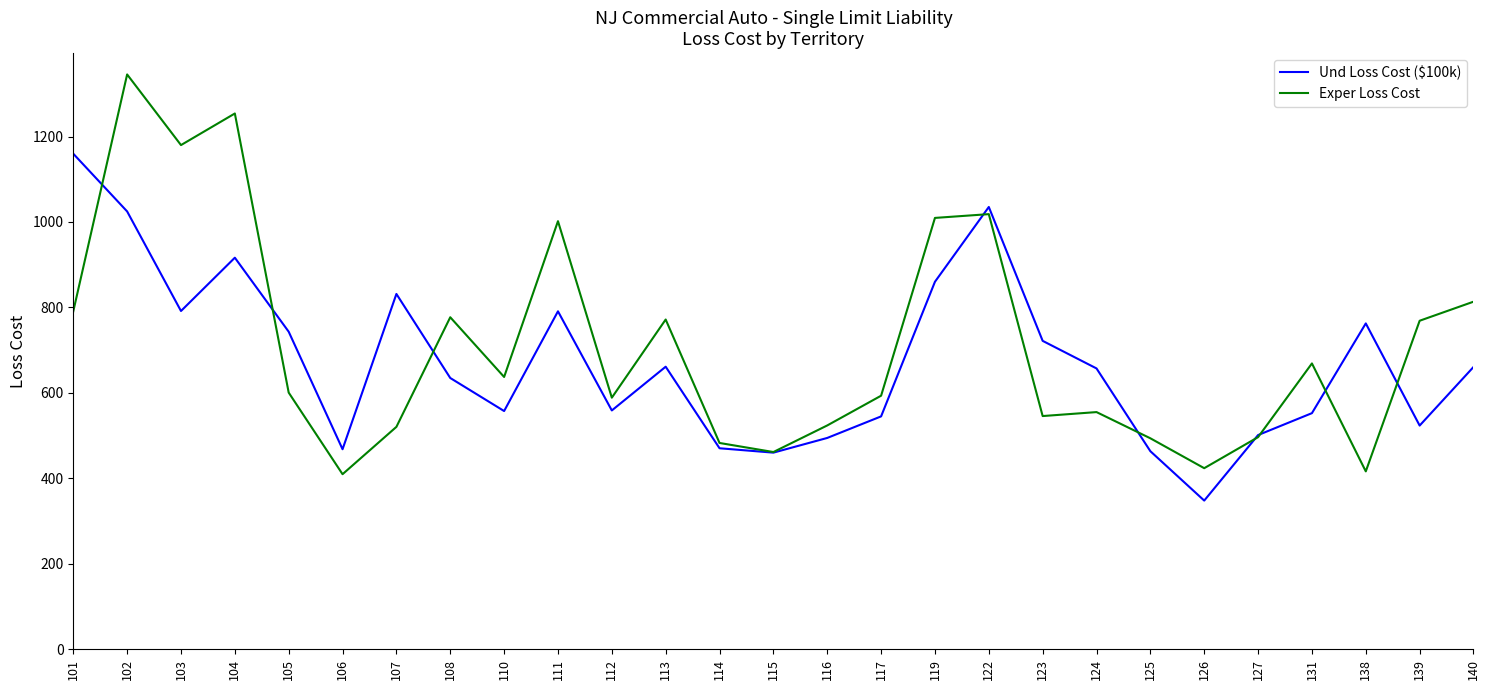

What is the difference between the highest and lowest values at 103?

388.3